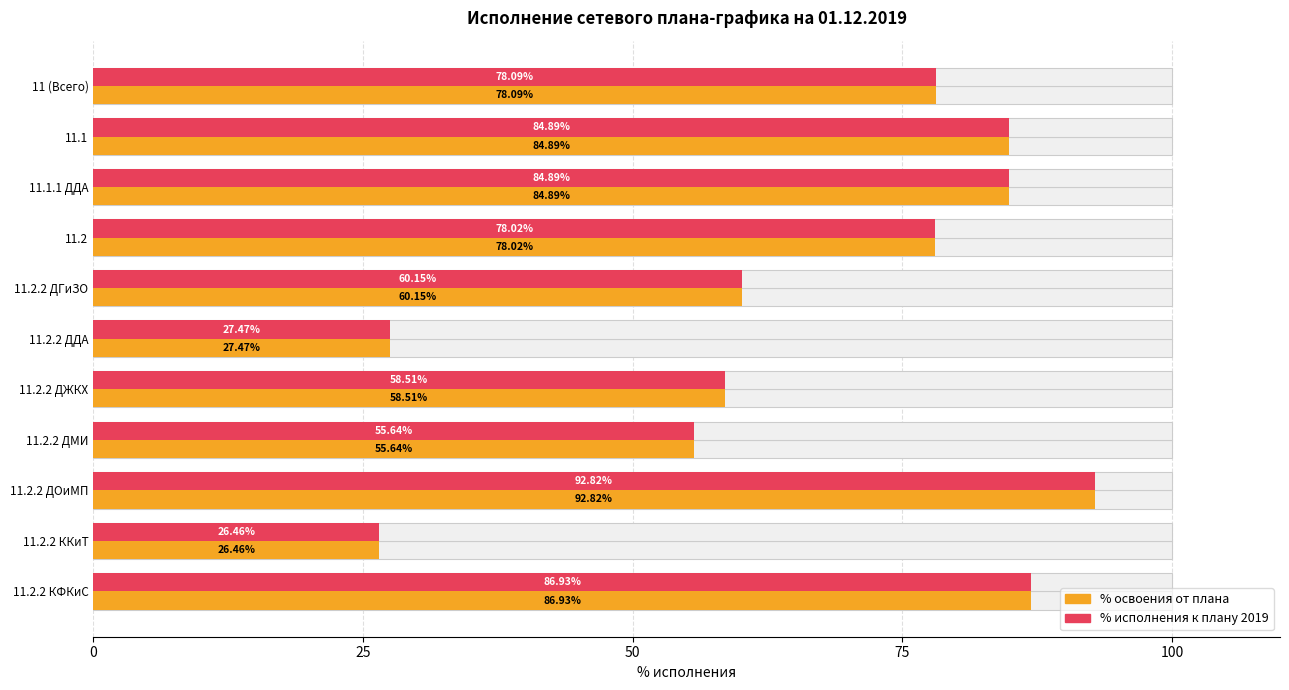

Which series has the largest range (max minus min)?

% освоения от плана